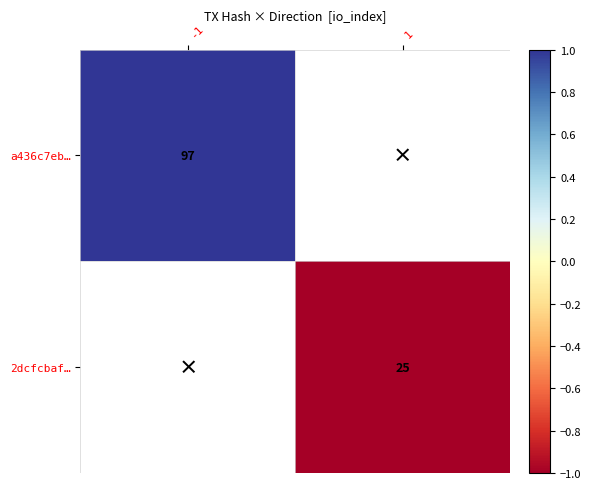

The 2dcfcbaf… series shows 43 at 1. True or false?

False